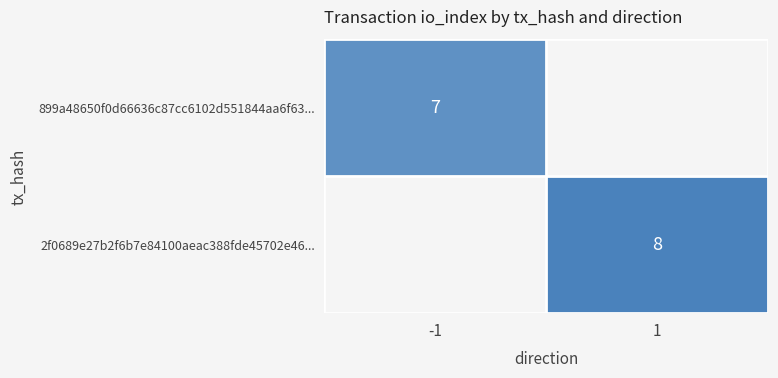

What is the greatest value displayed?

8.0